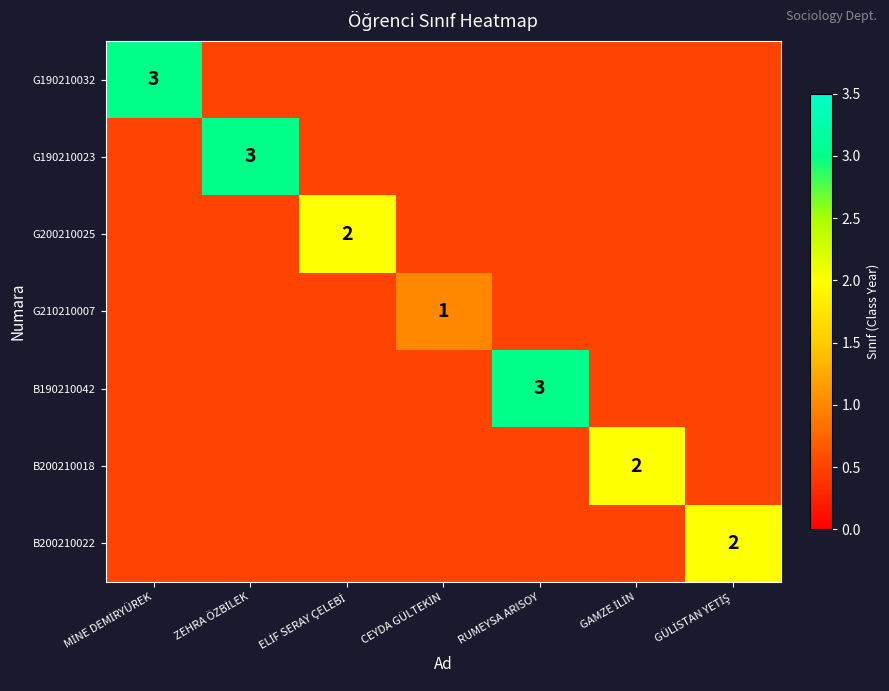

At which label does G190210032 reach its peak?

MİNE DEMİRYÜREK